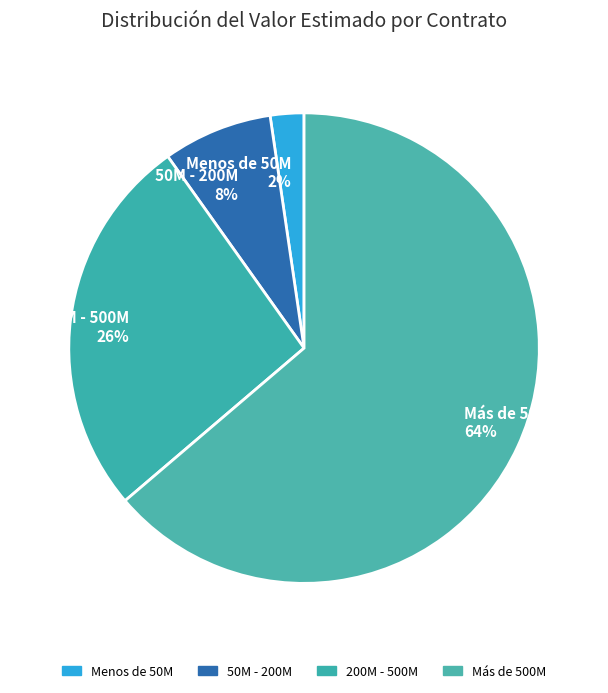

Which has a higher value, Menos de 50M or 50M - 200M?

50M - 200M